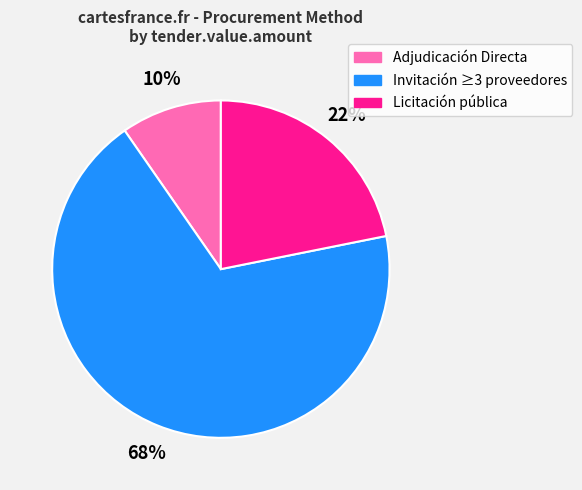

Count the number of slices in the pie.

3